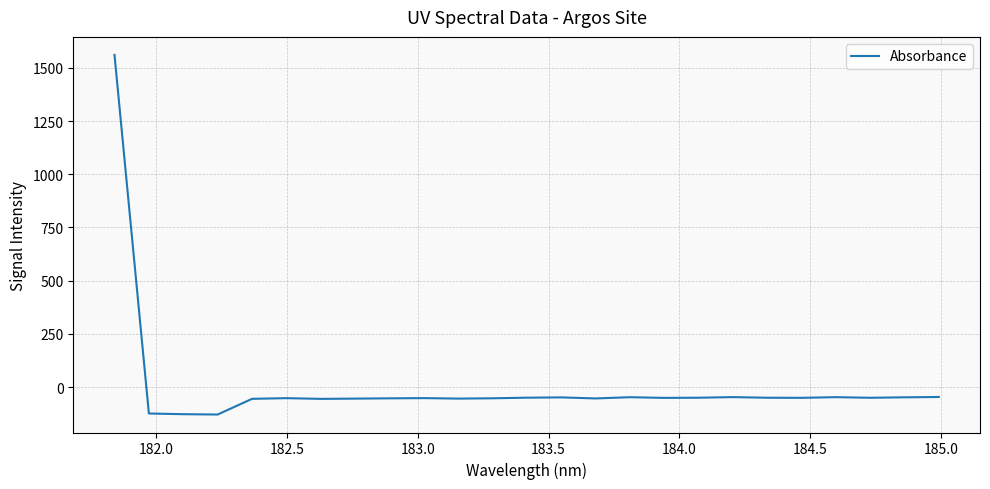

What is the smallest value displayed?

-128.4